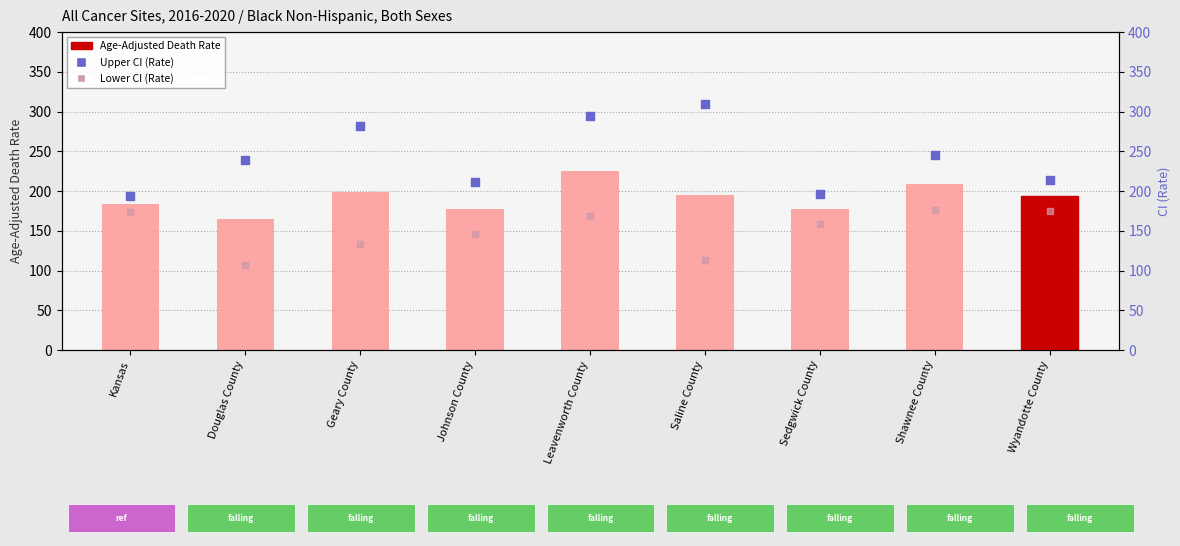

What are all the series names shown in the legend?

Age-Adjusted Death Rate, Upper CI (Rate), Lower CI (Rate)